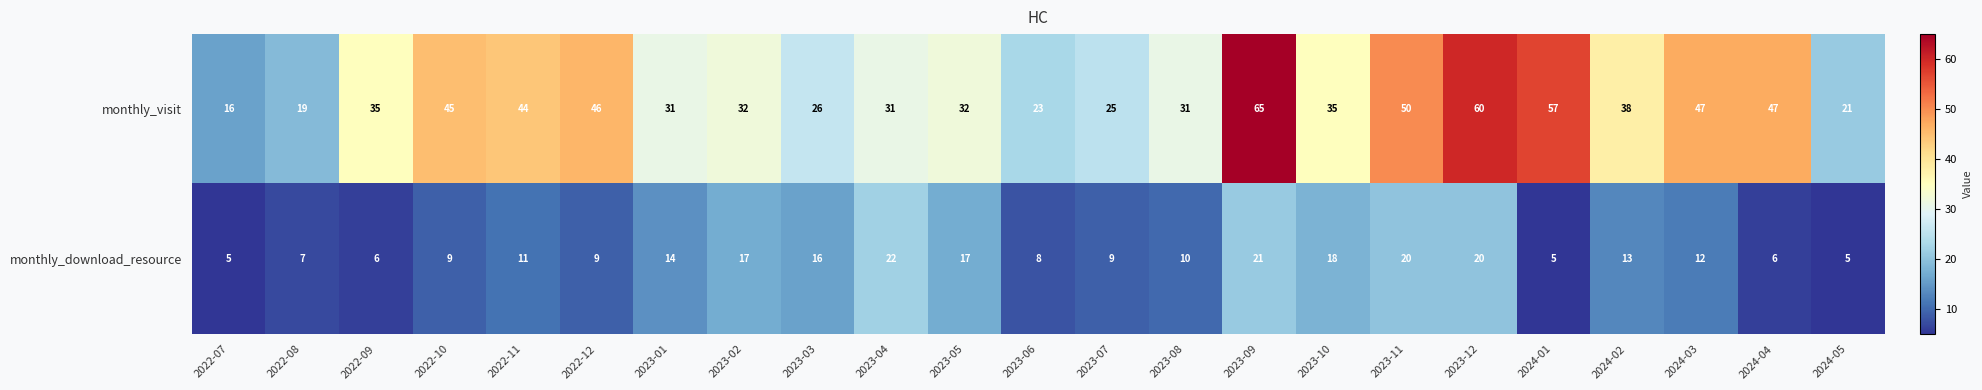

What is the total value across all series at 2022-08?

26